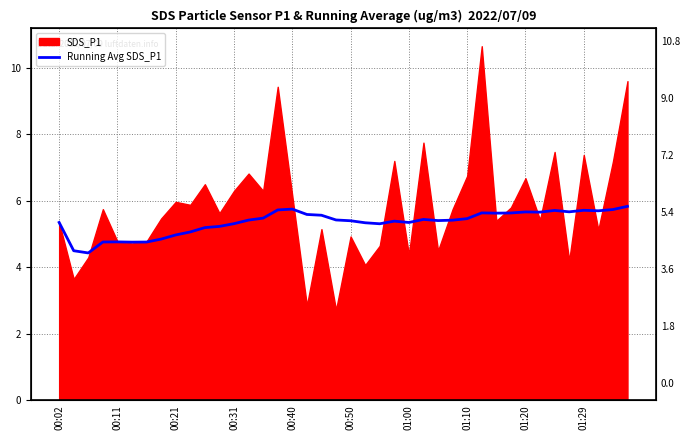

Approximately how many times larger is the value at 10 compared to 19?

1.0